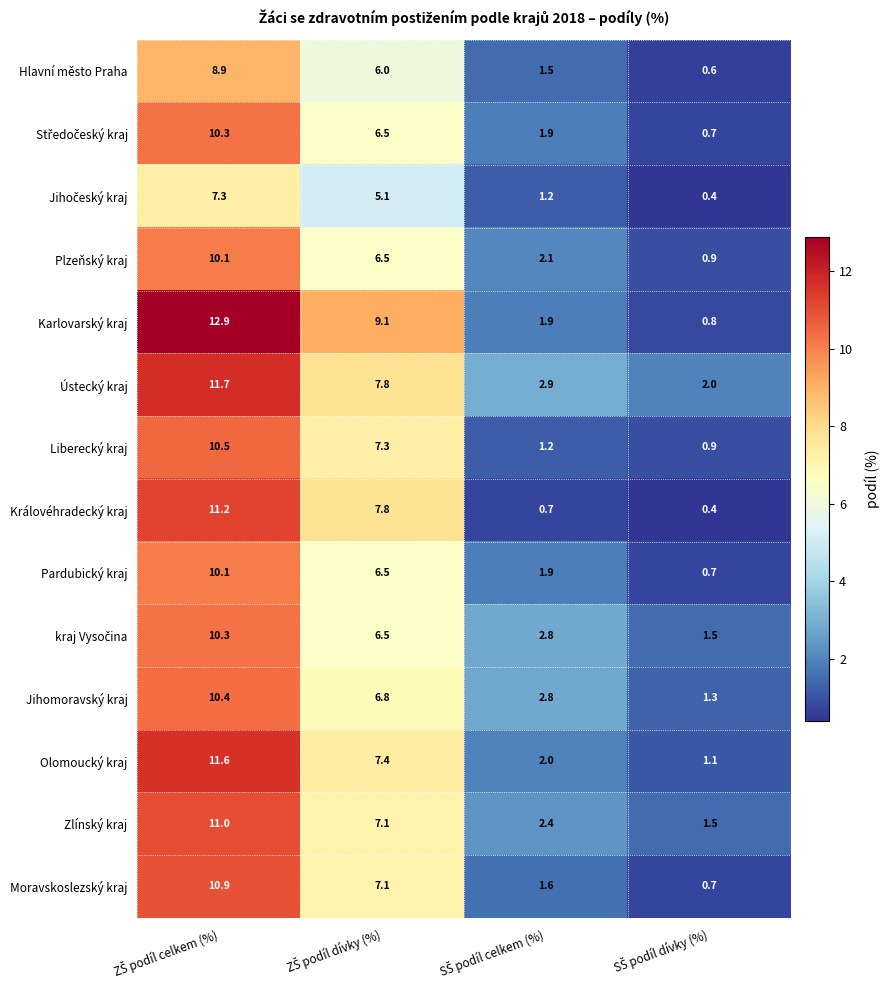

What is the smallest value displayed?

0.4